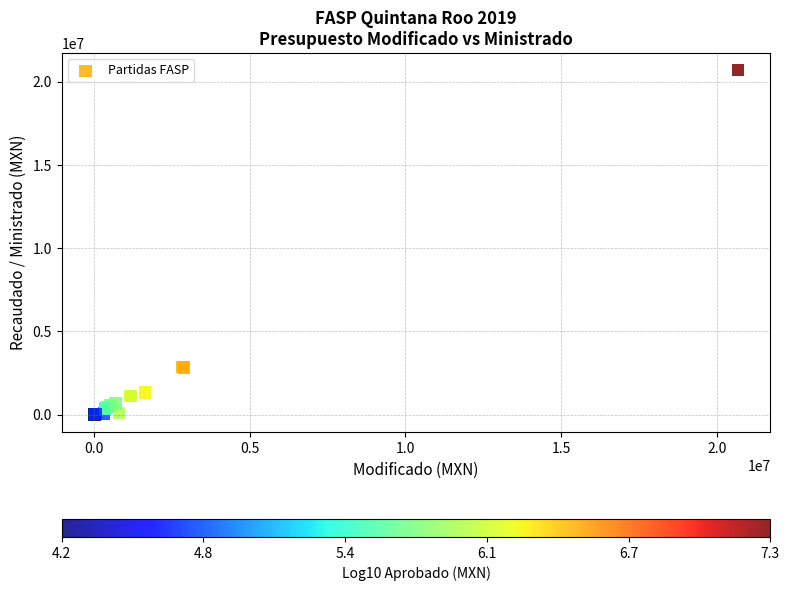

What Y value in the scatter plot is closest to 10342560?

4099134.9